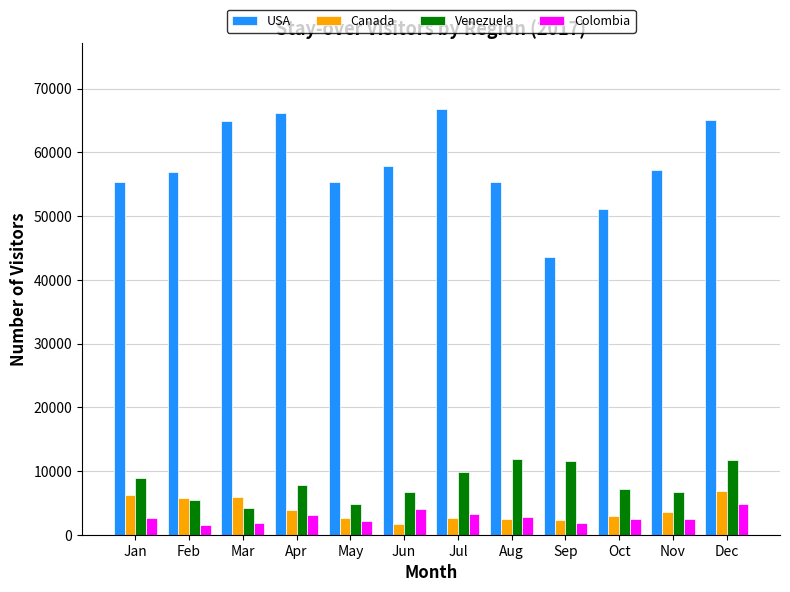

Which series has the largest total across all categories?

USA